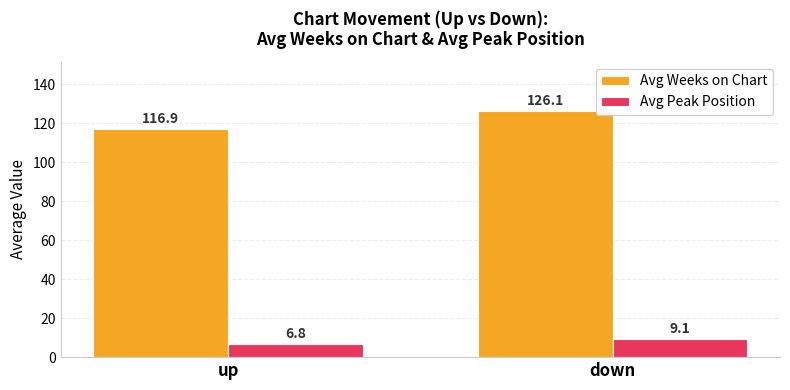

List the labels in order of Avg Weeks on Chart value, smallest first.

up, down